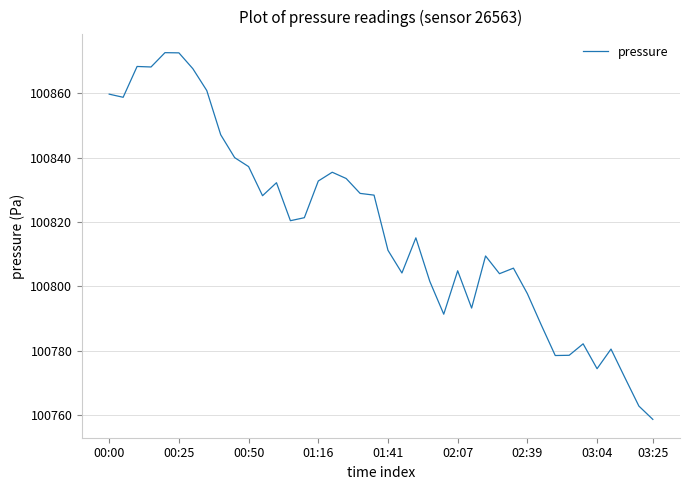

What is the minimum value shown in the chart?

100758.8